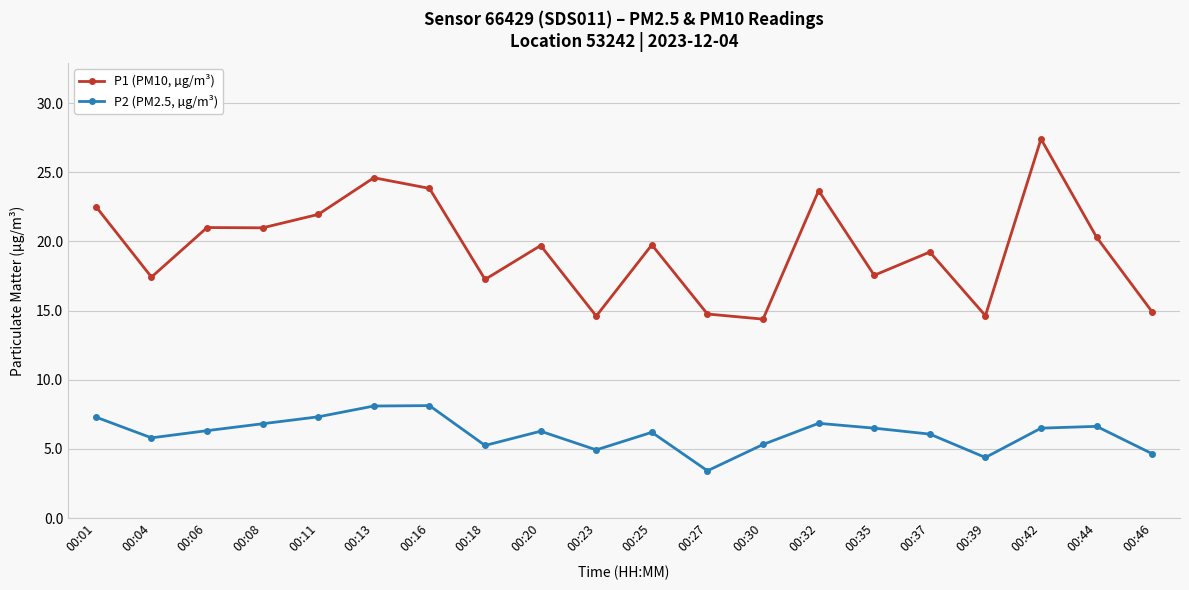

What is the maximum value shown in the chart?

27.4